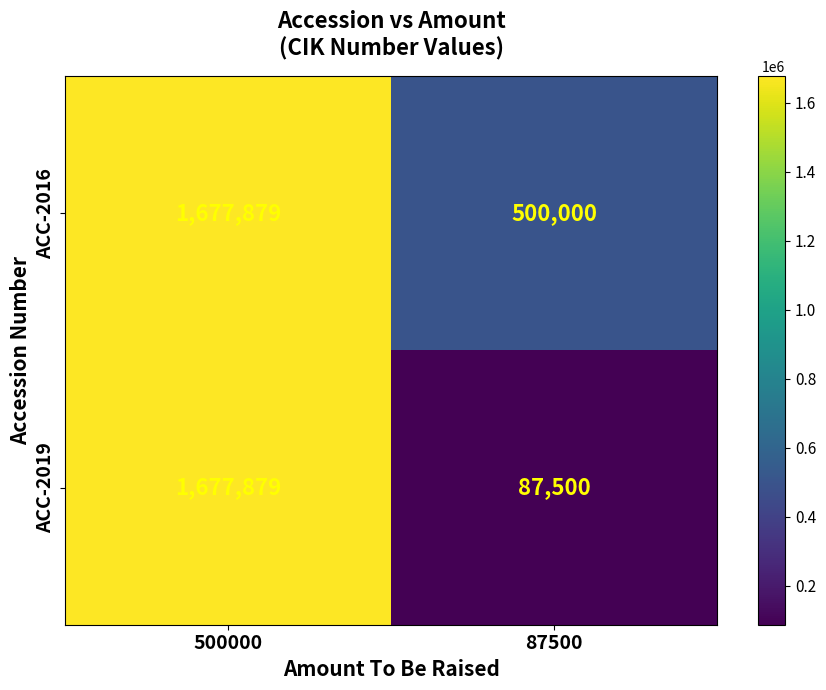

What is the total value across all series at 87500?

587500